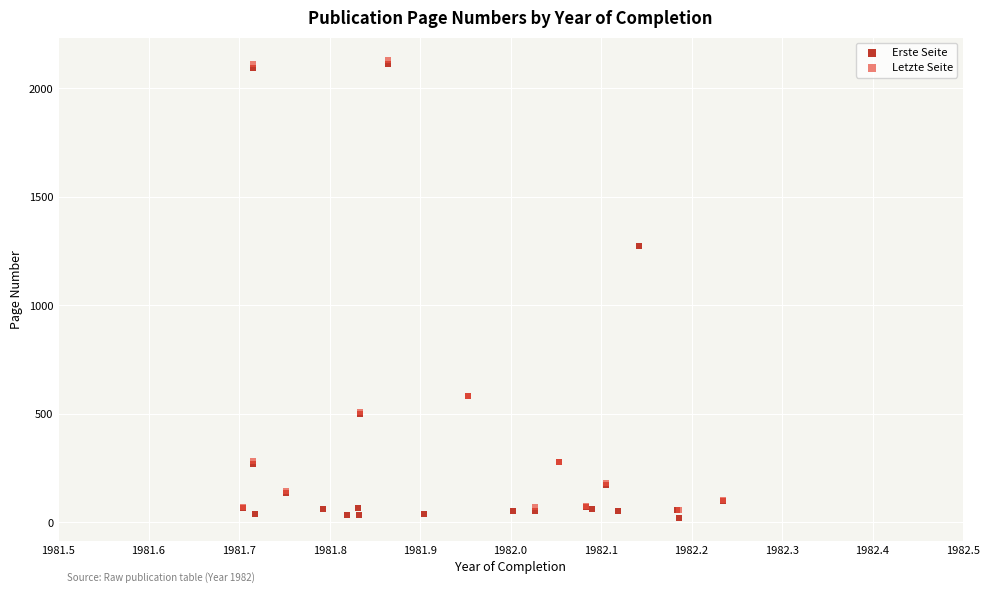

Which series has the largest Y range (max minus min)?

Erste Seite